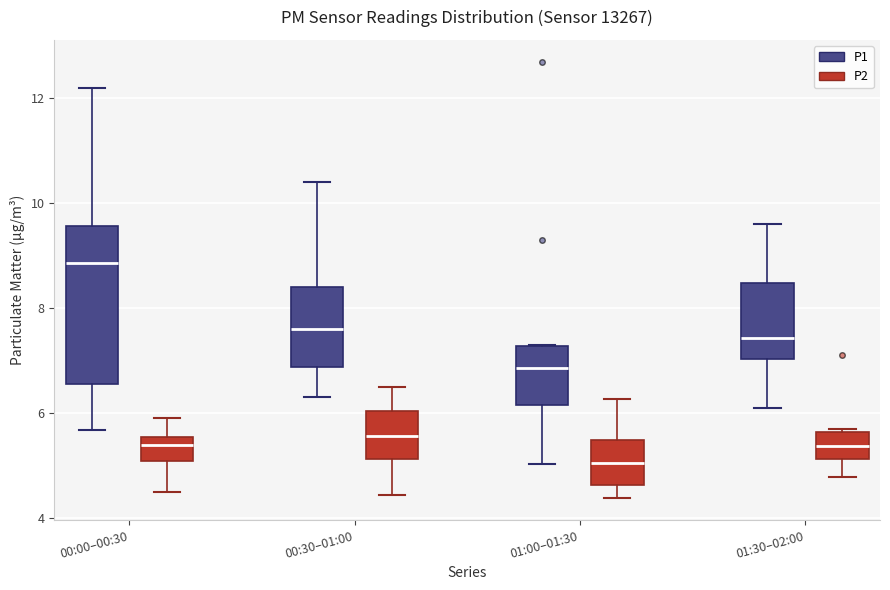

Reading left to right, read every box against the y-axis: the position of its median line, the range the box covers, and the ends of its whiskers. The values are not printed on the chart, so give them approximately, as read against the axis.

00:00–00:30 (P1): median 8.8, box 6.6 to 9.6, whiskers 5.6 to 12.2
00:00–00:30 (P2): median 5.4, box 5.0 to 5.6, whiskers 4.6 to 6.0
00:30–01:00 (P1): median 7.6, box 6.8 to 8.4, whiskers 6.4 to 10.4
00:30–01:00 (P2): median 5.6, box 5.2 to 6.0, whiskers 4.4 to 6.6
01:00–01:30 (P1): median 6.8, box 6.2 to 7.2, whiskers 5.0 to 7.4
01:00–01:30 (P2): median 5.0, box 4.6 to 5.4, whiskers 4.4 to 6.2
01:30–02:00 (P1): median 7.4, box 7.0 to 8.4, whiskers 6.2 to 9.6
01:30–02:00 (P2): median 5.4, box 5.2 to 5.6, whiskers 4.8 to 5.8